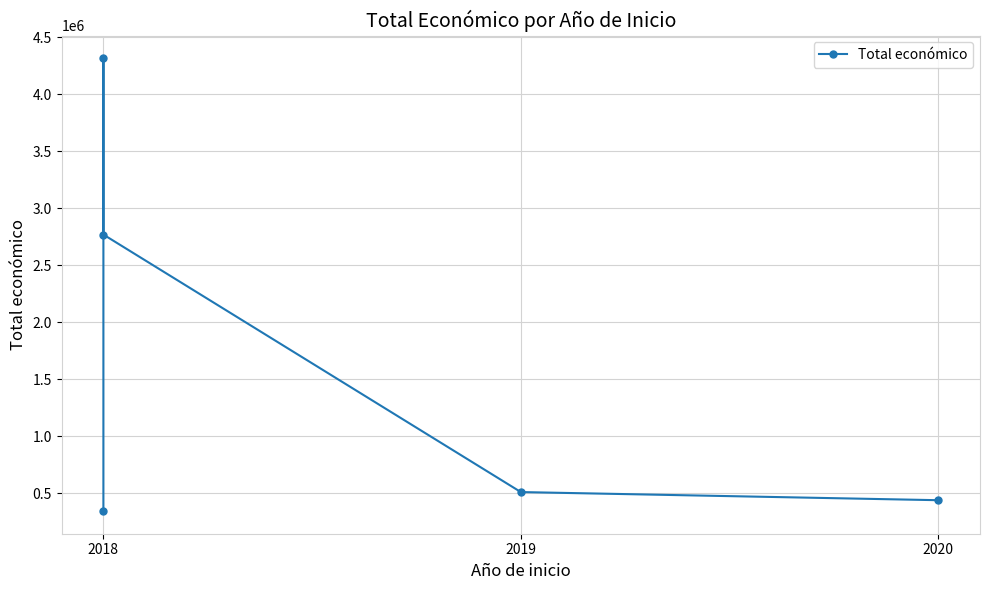

The value at 2018 is 120572. True or false?

False